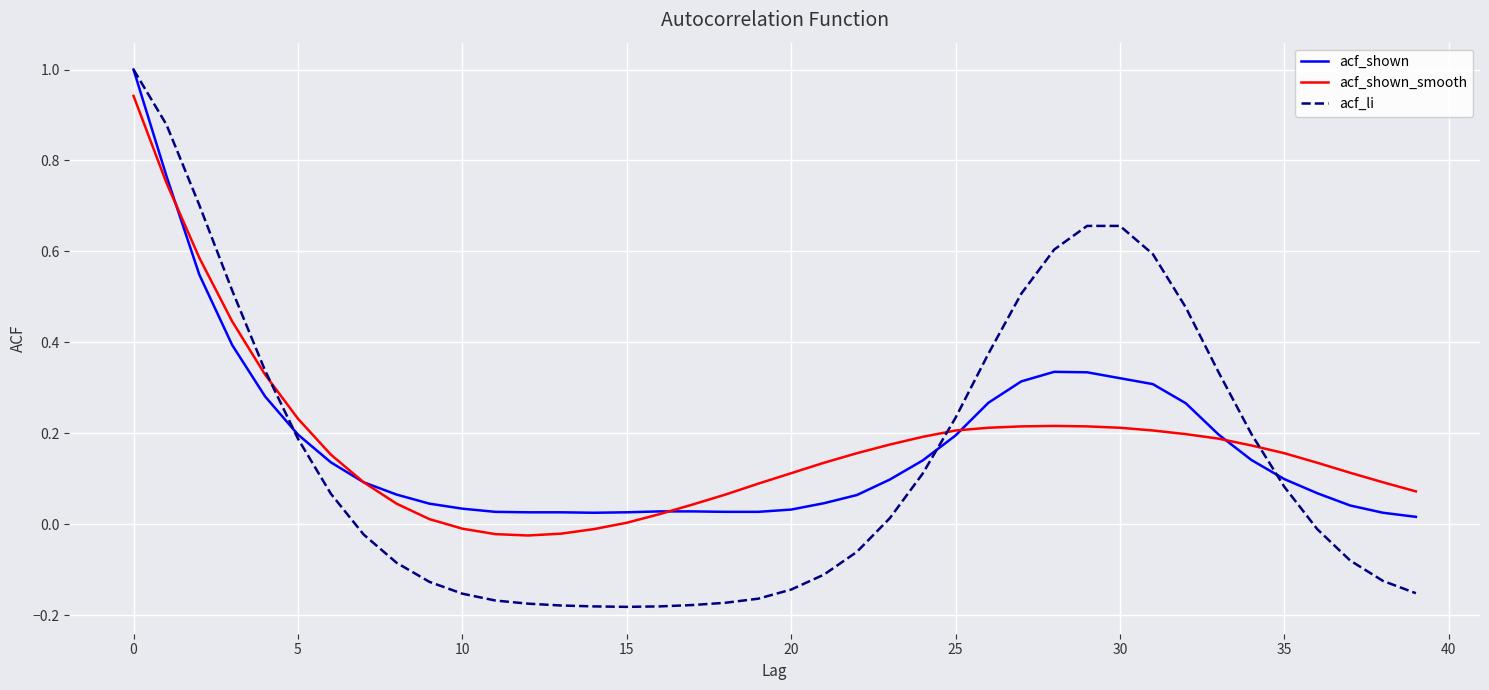

Which series has the largest range (max minus min)?

acf_li